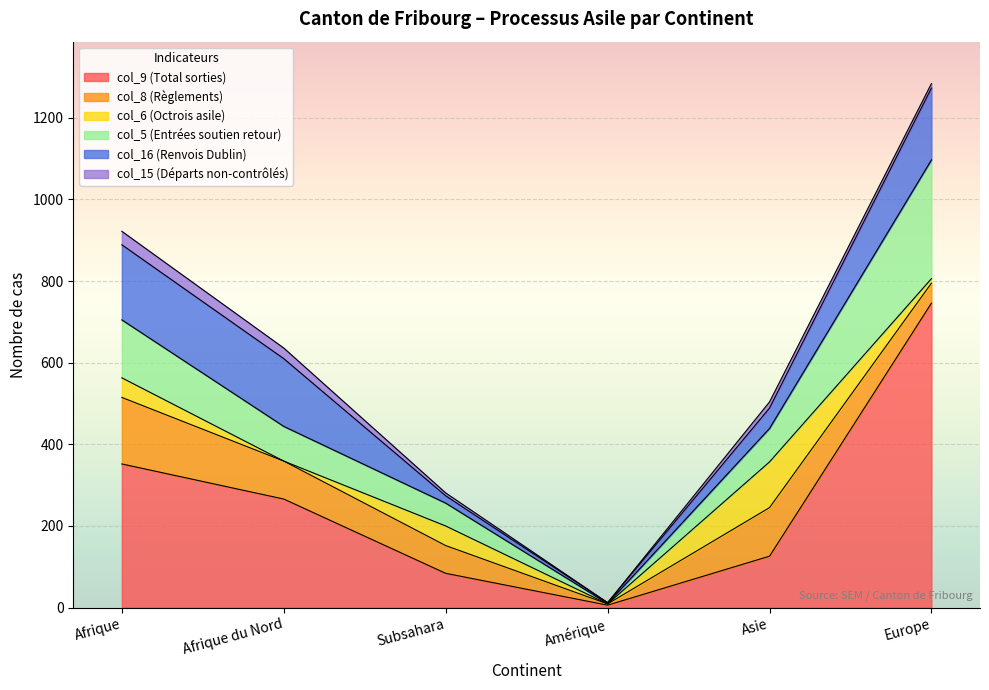

Which category has the lowest value in the col_5 (Entrées soutien retour) series?

Amérique